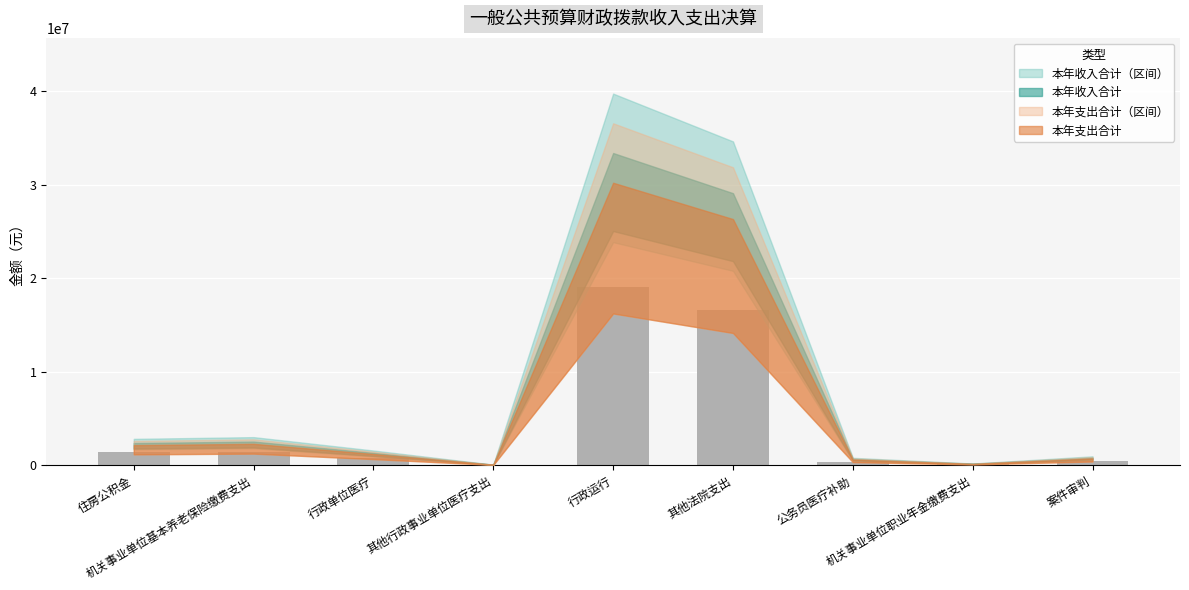

What is the greatest value displayed?

19078795.6